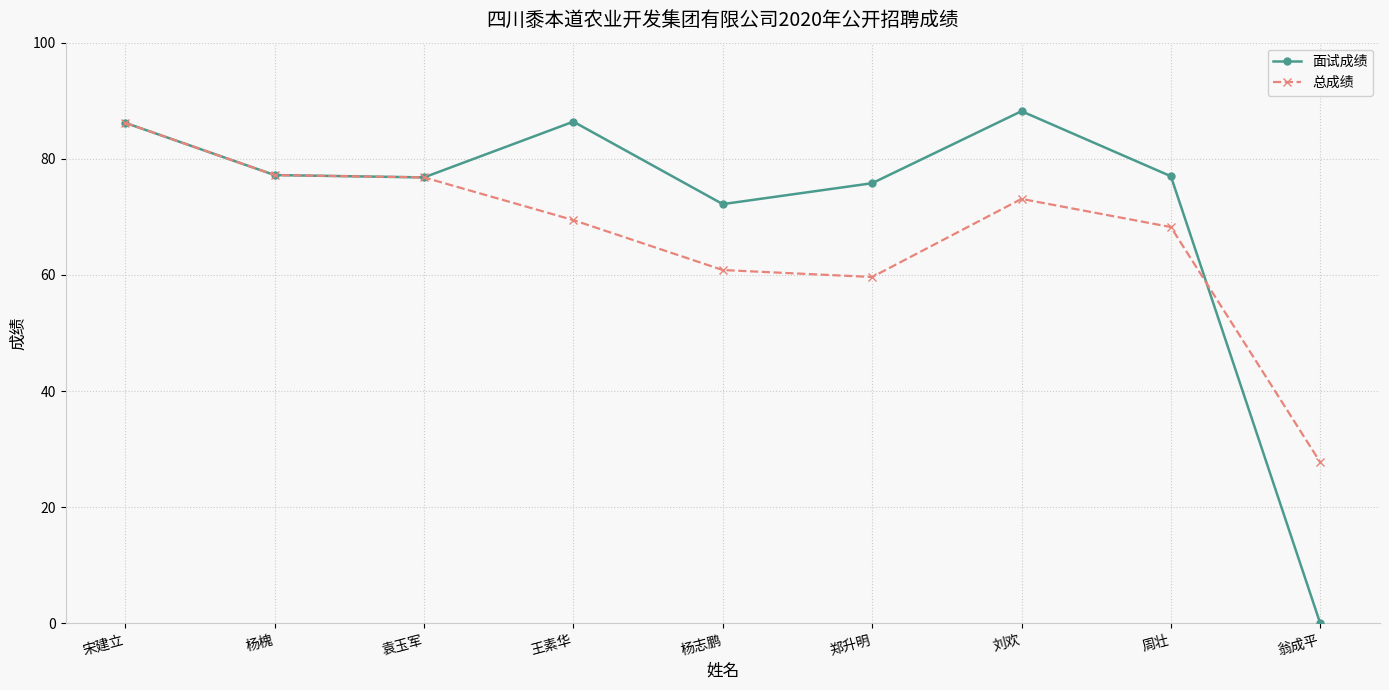

Which category has the highest value across all series?

刘欢